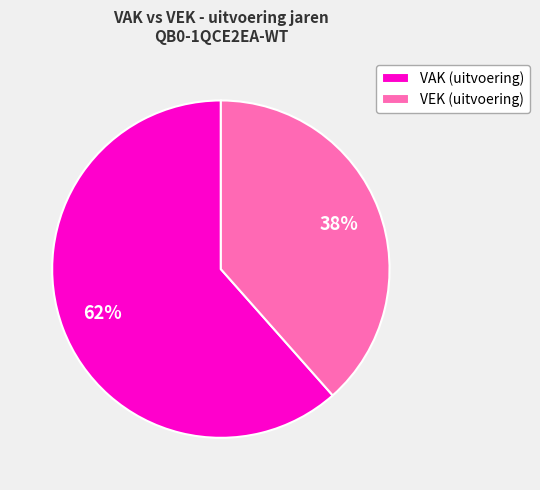

Is VEK (uitvoering) the majority of the pie?

No